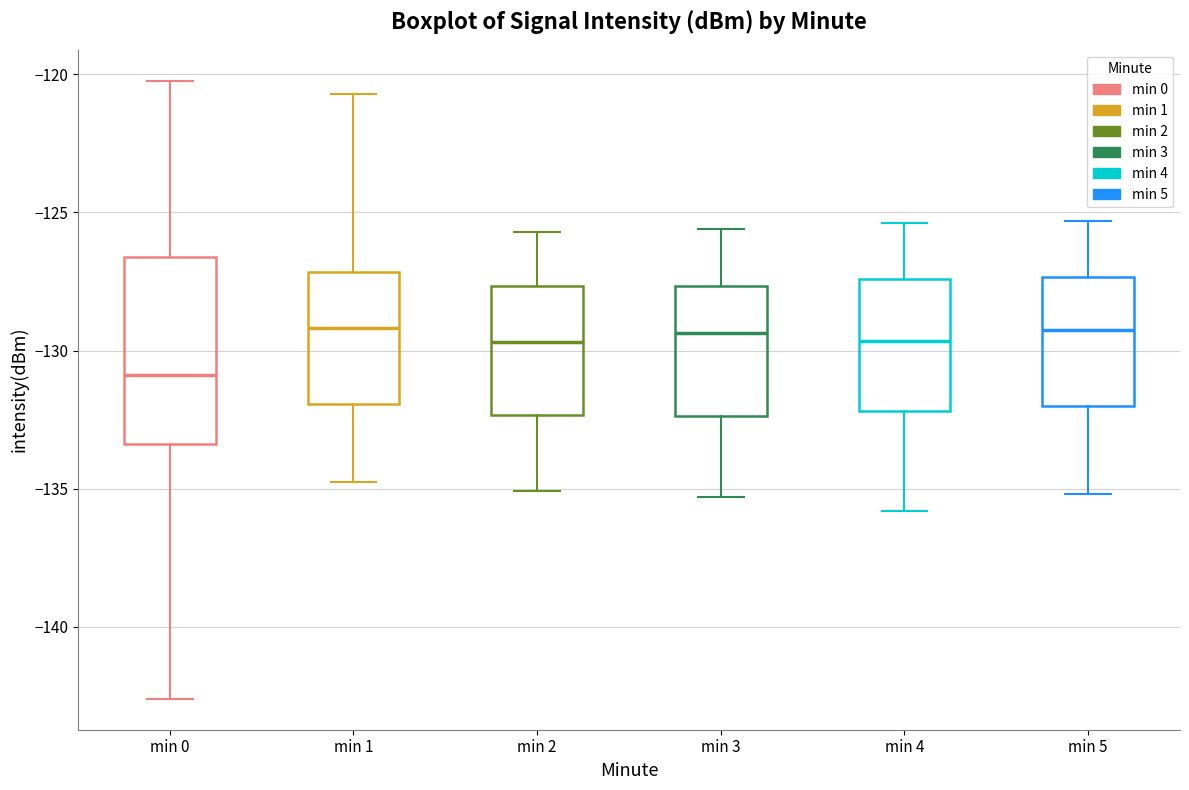

Reading left to right, read every box against the y-axis: the position of its median line, the range the box covers, and the ends of its whiskers. The values are not printed on the chart, so give them approximately, as read against the axis.

min 0: median -131.0, box -133.5 to -126.5, whiskers -142.5 to -120.0
min 1: median -129.0, box -132.0 to -127.0, whiskers -134.5 to -120.5
min 2: median -129.5, box -132.5 to -127.5, whiskers -135.0 to -125.5
min 3: median -129.5, box -132.5 to -127.5, whiskers -135.5 to -125.5
min 4: median -129.5, box -132.0 to -127.5, whiskers -136.0 to -125.5
min 5: median -129.0, box -132.0 to -127.5, whiskers -135.0 to -125.5